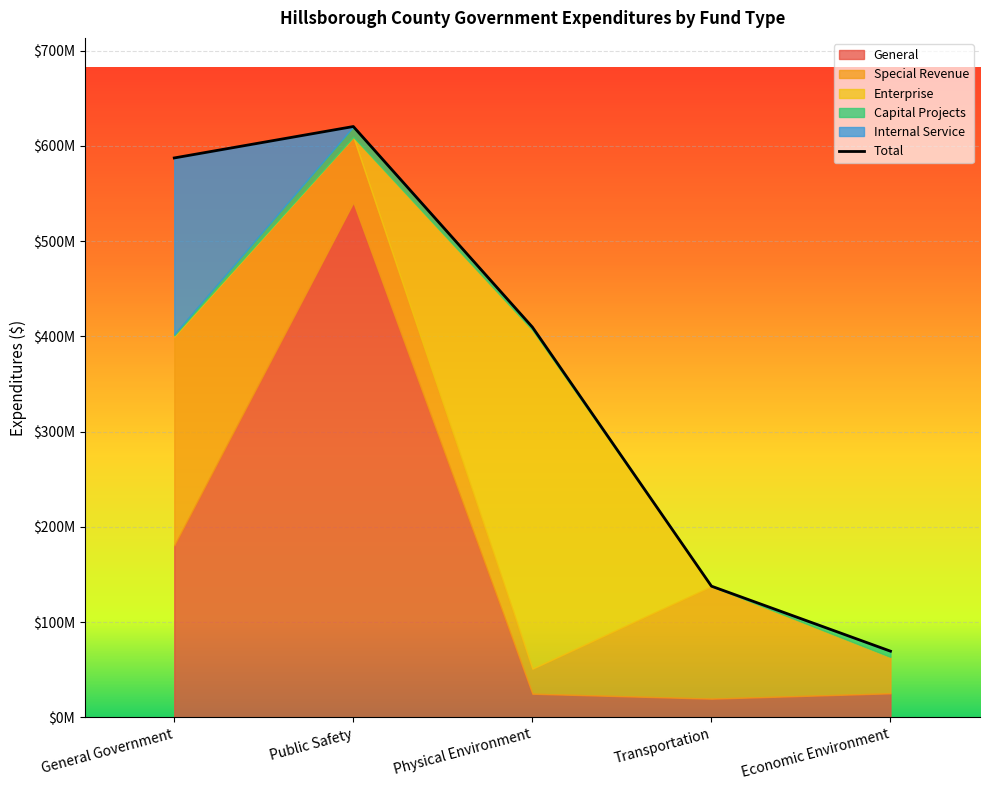

What is the sum of all Enterprise values?

356908805